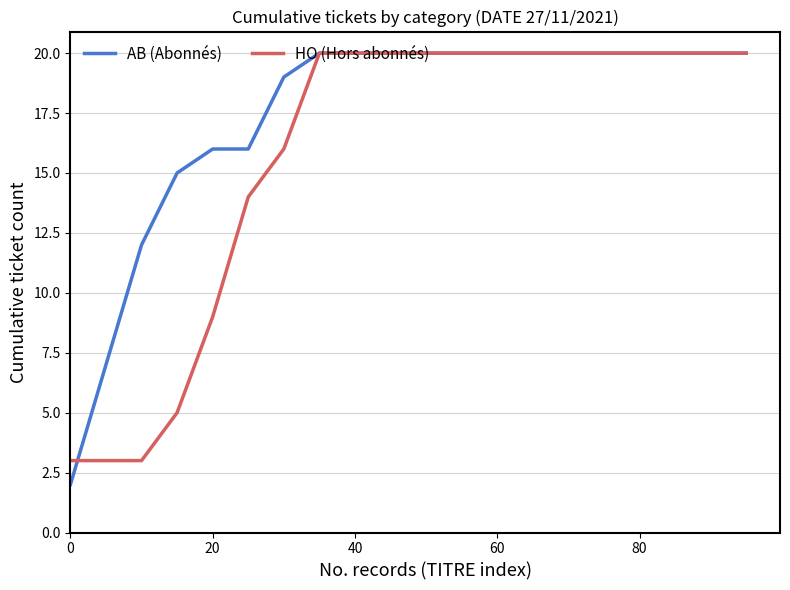

Rank the series by their average value, from lowest to highest.

HO (Hors abonnés), AB (Abonnés)